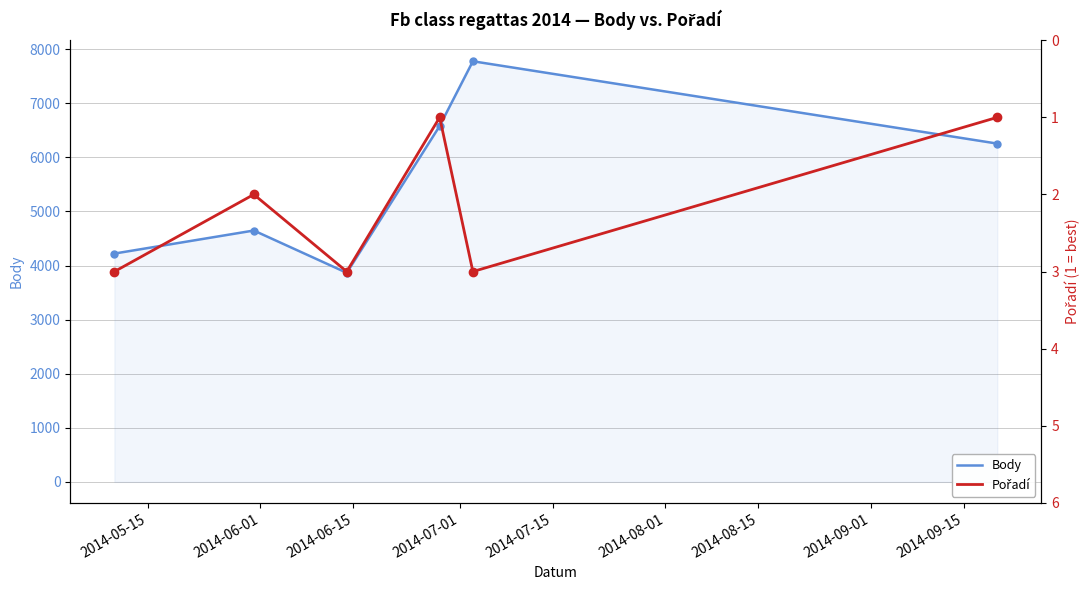

What is the lowest value of the Pořadí series?

1